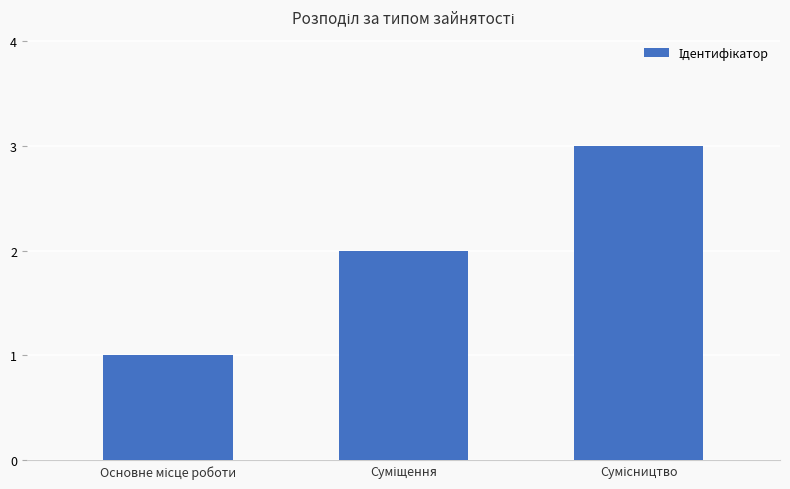

What is the sum of all values?

6